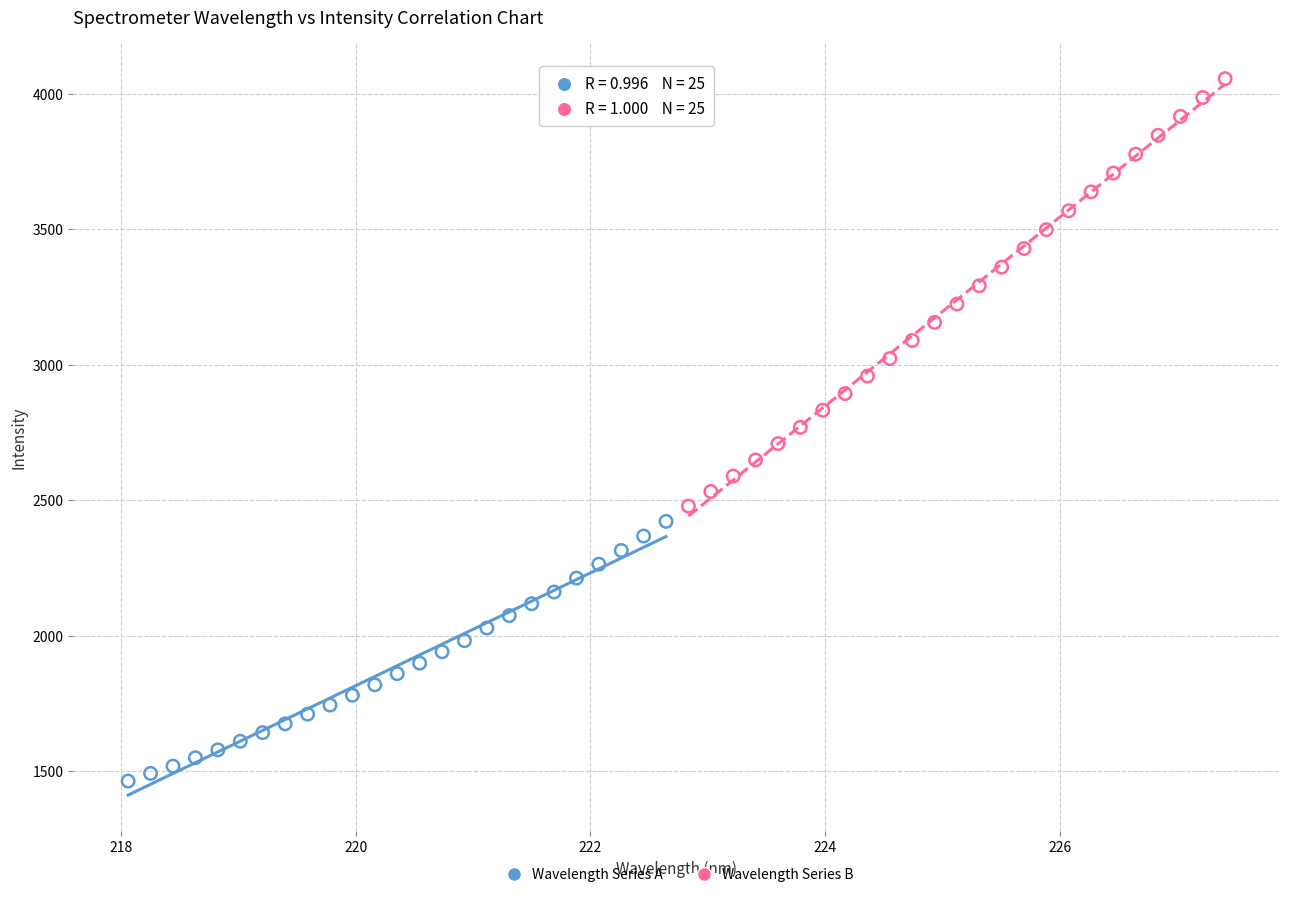

What are all the series names shown in the legend?

Wavelength Series A, Wavelength Series B